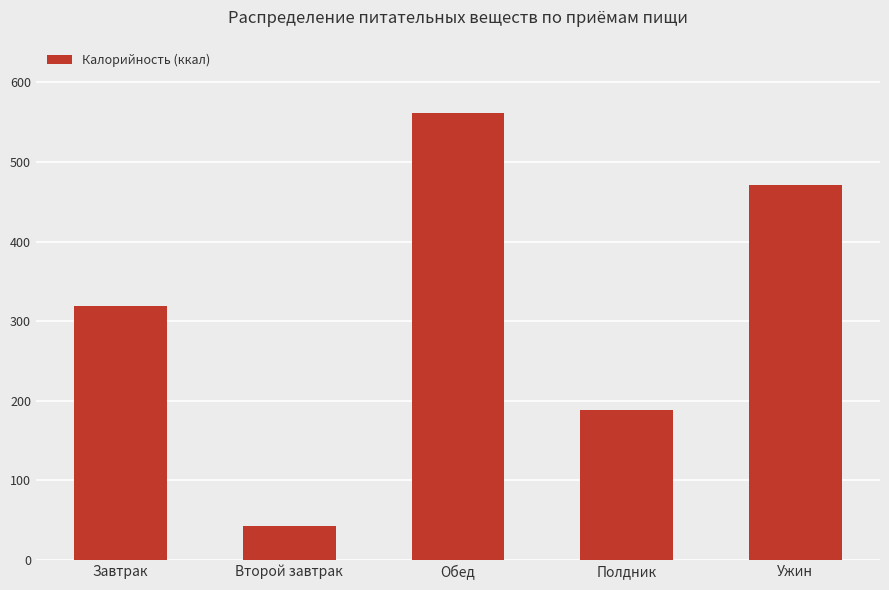

What is the ratio of the value at Второй завтрак to the value at Завтрак?

0.1